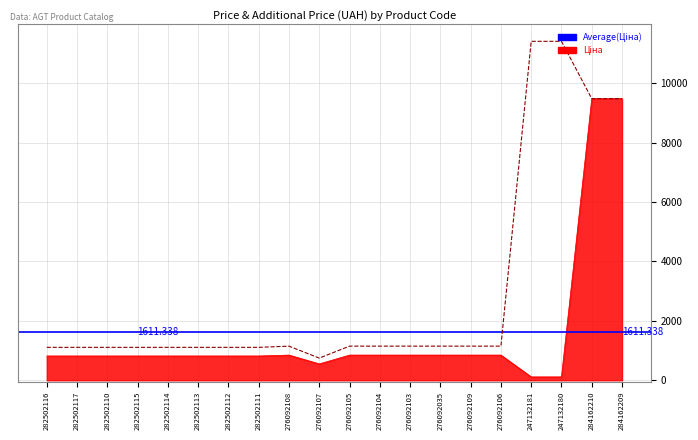

True or false: Ціна and Доп. ціна cross at least once.

False